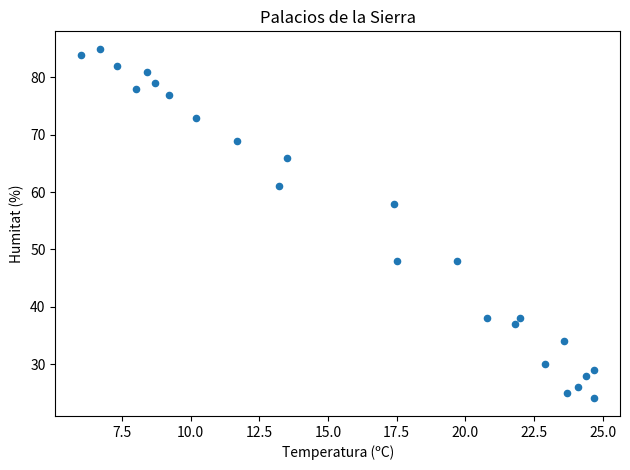

What Y value in the scatter plot is closest to 54?

58